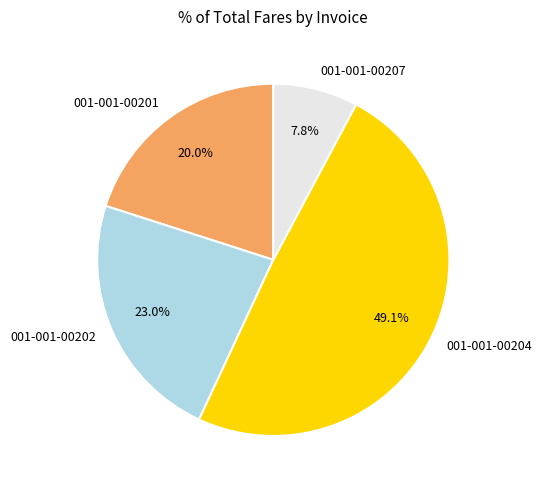

Is there any slice that represents more than half of the pie?

No